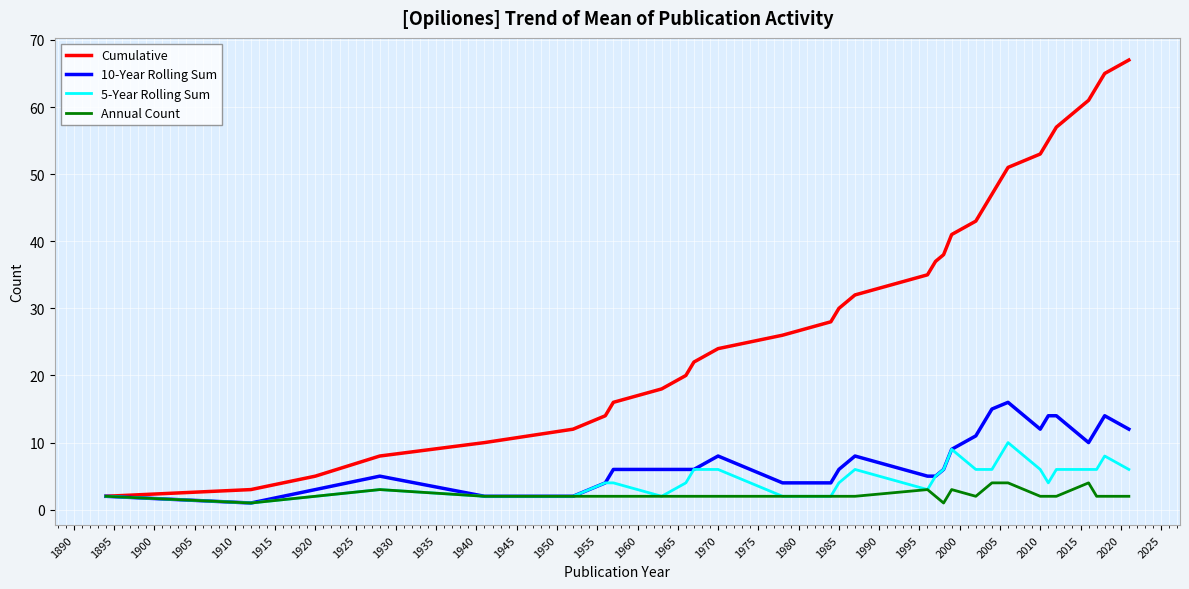

What is the maximum value shown in the chart?

67